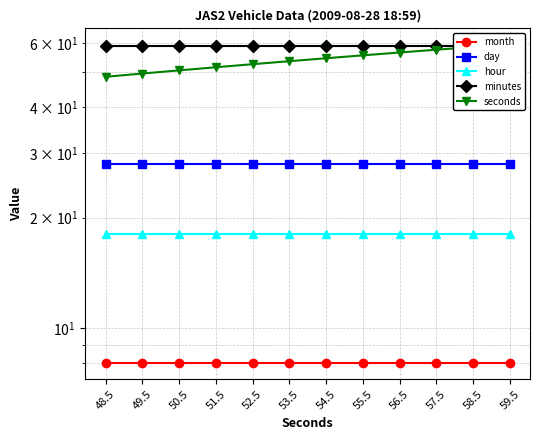

At which label does hour reach its minimum?

48.5